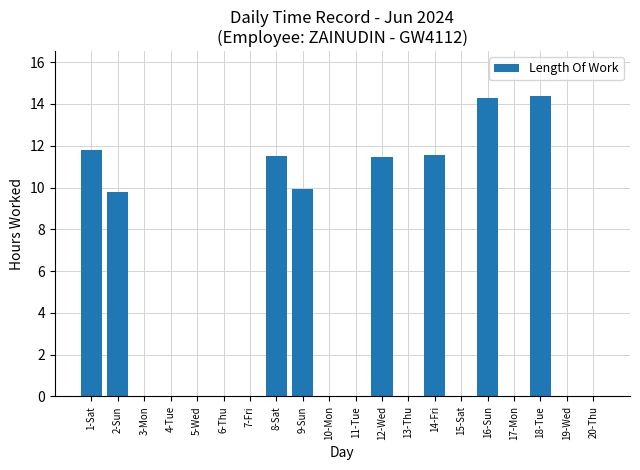

What is the sum of the values at 12-Wed and 14-Fri?

23.0